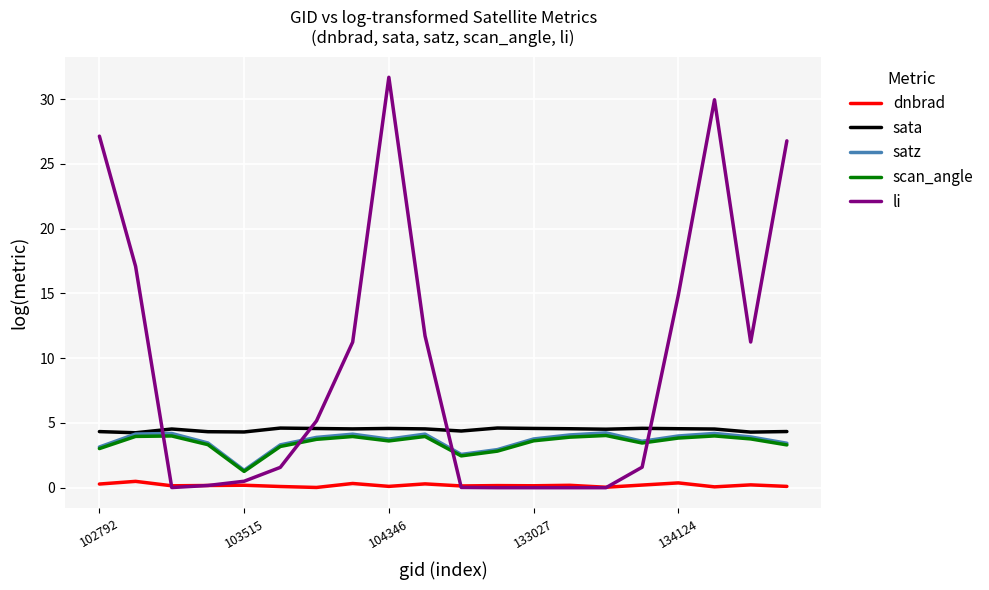

What is the maximum value shown in the chart?

31.7